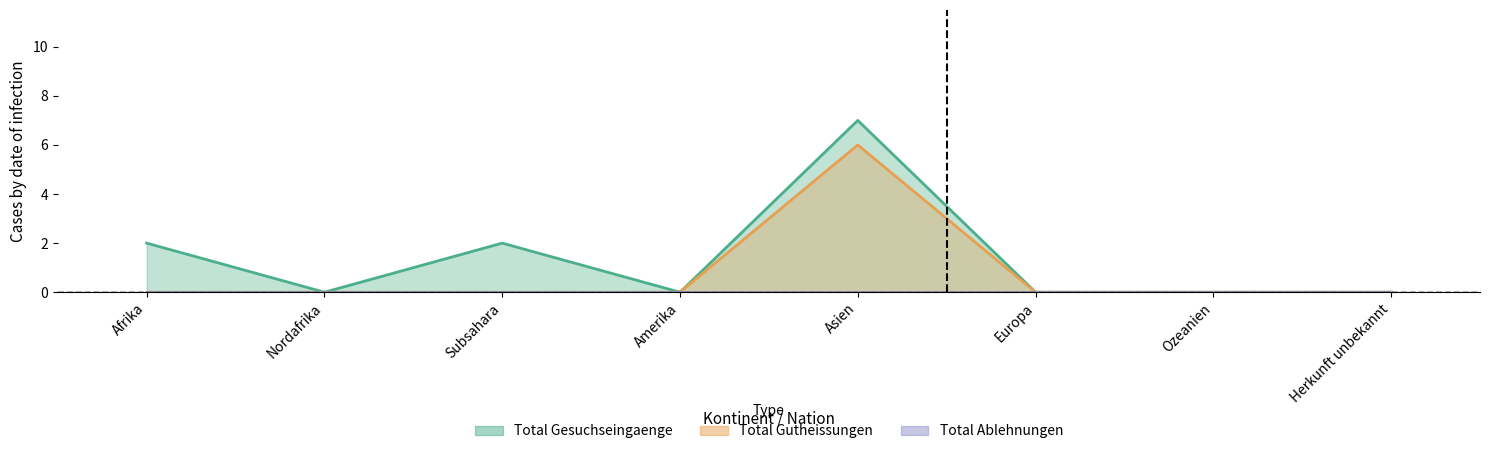

What position from the right is Asien?

4